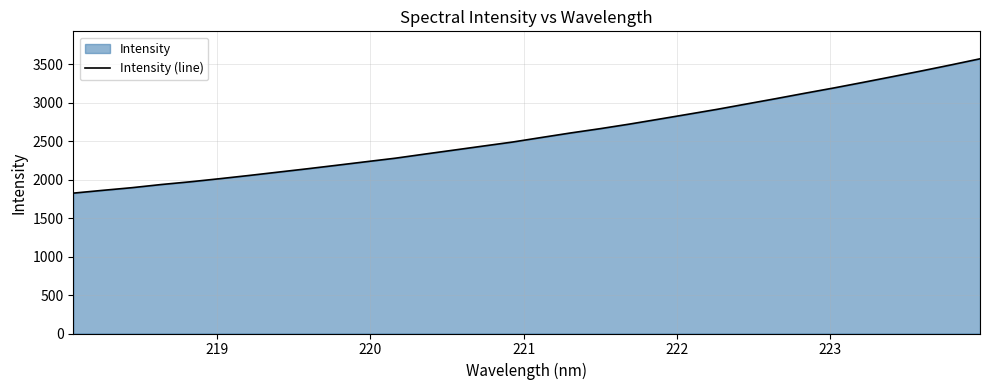

What is the difference between the second highest and minimum values?

1667.1